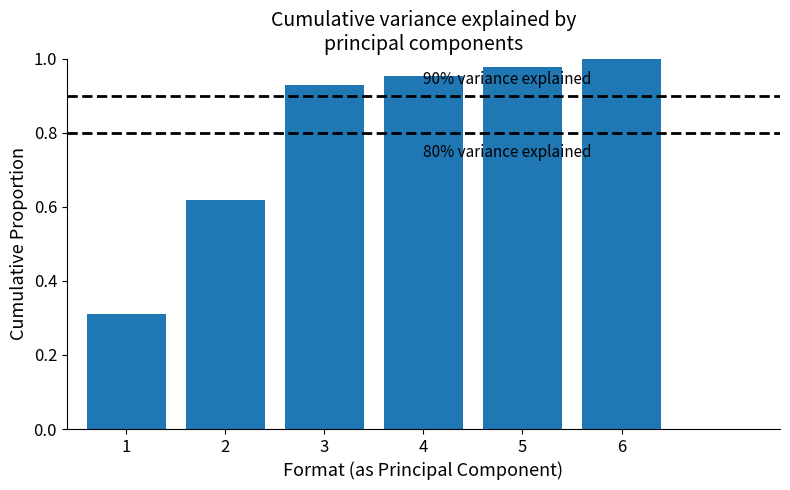

What is the sum of all values?

4.8